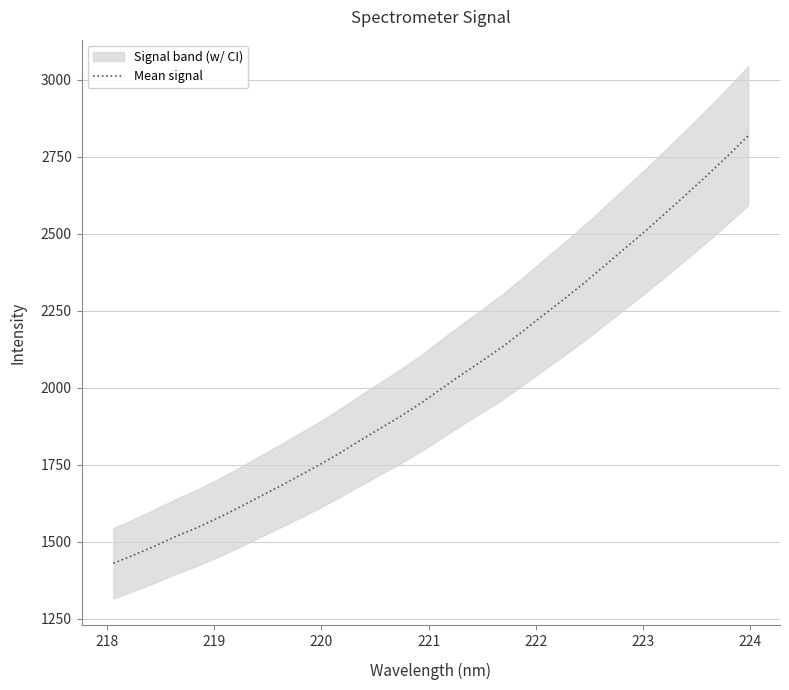

What is the lowest value of the Mean signal series?

1430.3